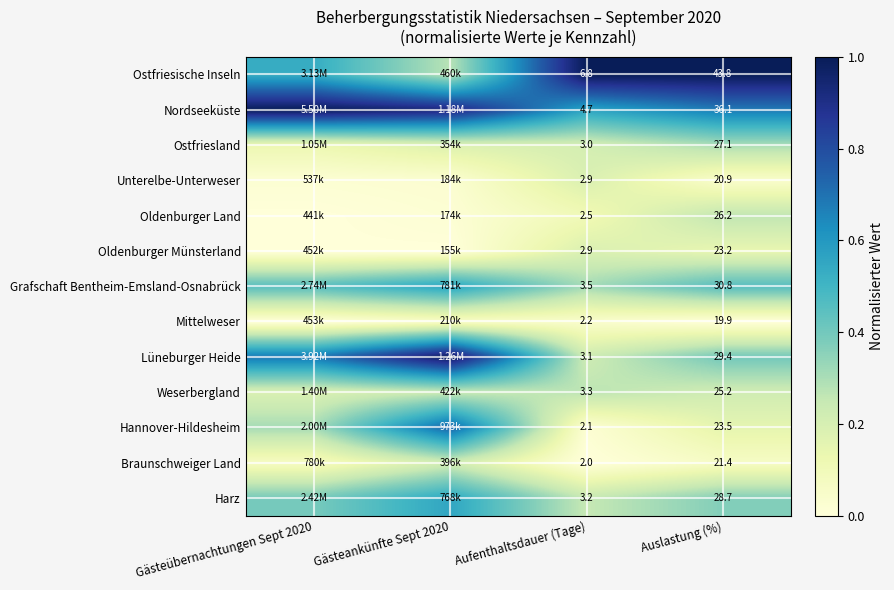

Which series has the largest total across all categories?

Nordseeküste